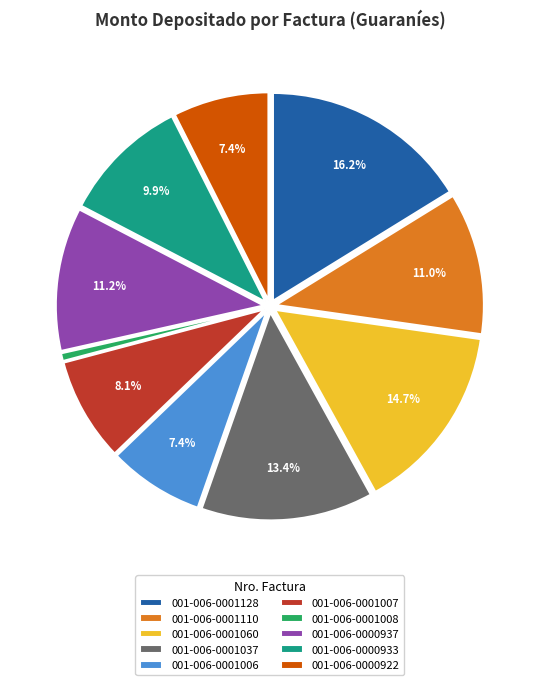

Do 001-006-0001128 and 001-006-0001037 together represent more than half of the pie?

No